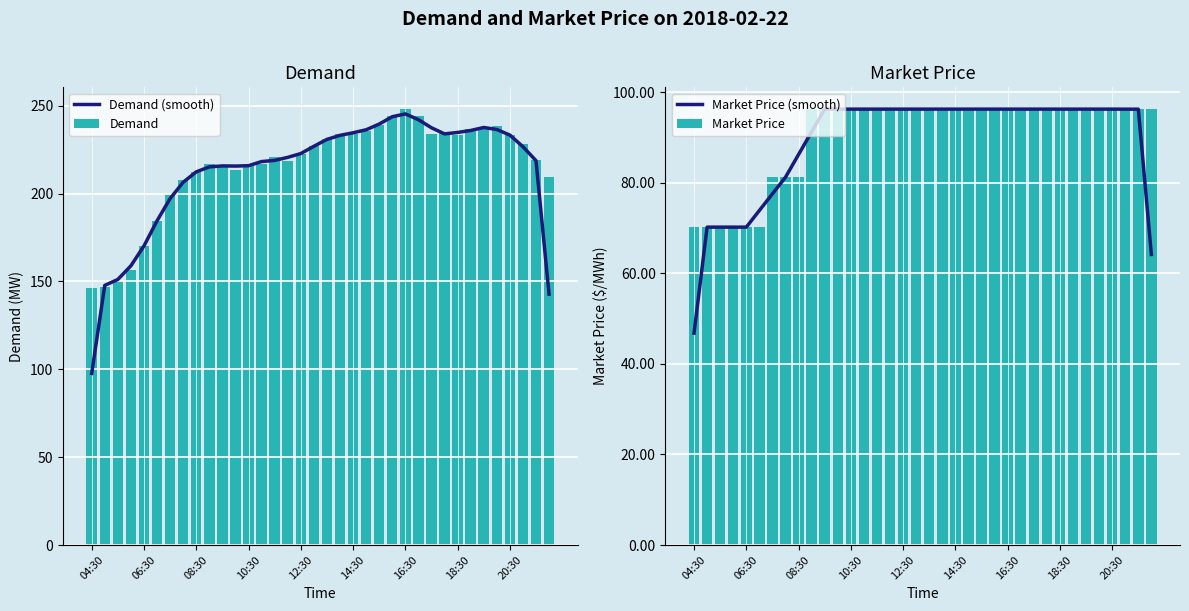

What are all the series names shown in the legend?

Demand (smooth), Demand, Market Price (smooth), Market Price